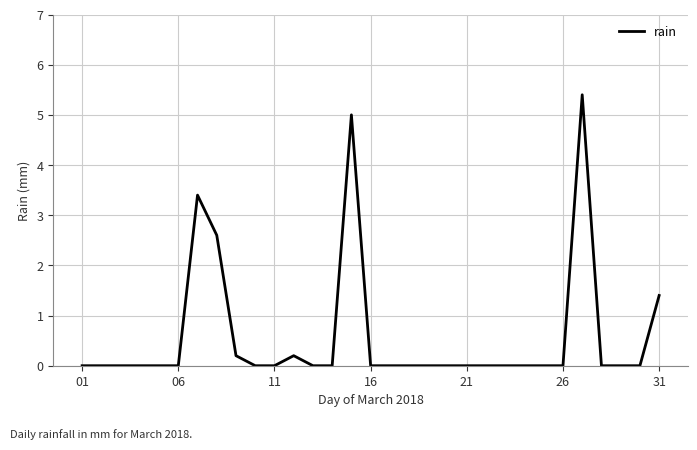

What is the greatest value displayed?

5.4